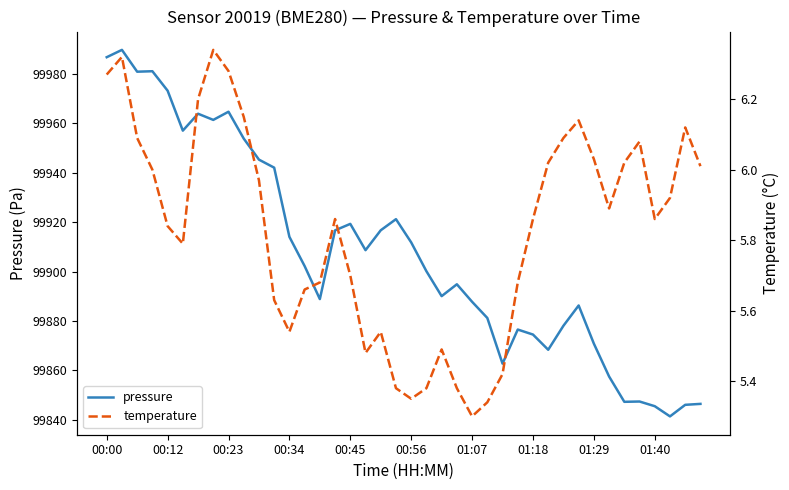

True or false: pressure has a value of 99919.3 at 00:45.

True